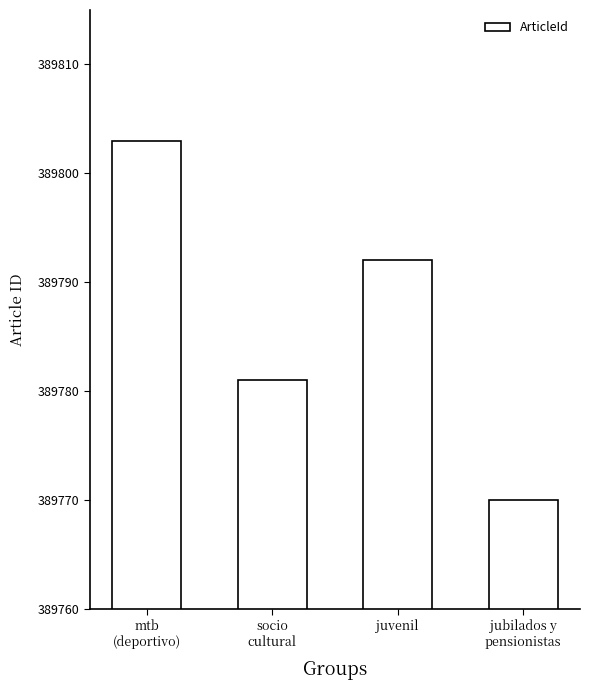

The chart shows a value of 389792 at juvenil. True or false?

True